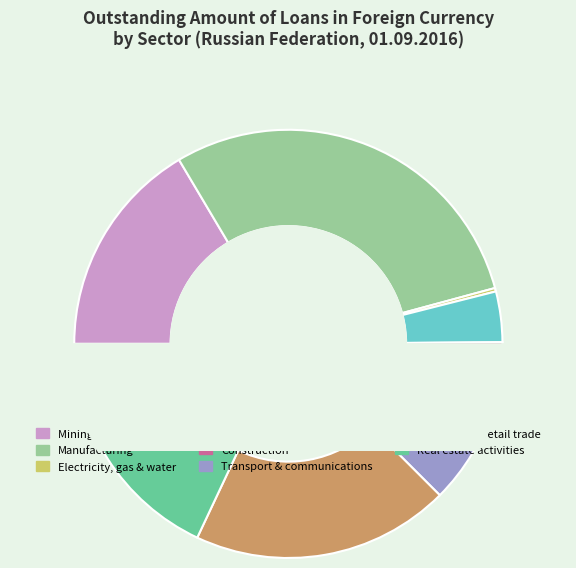

Does any single category account for the majority?

No